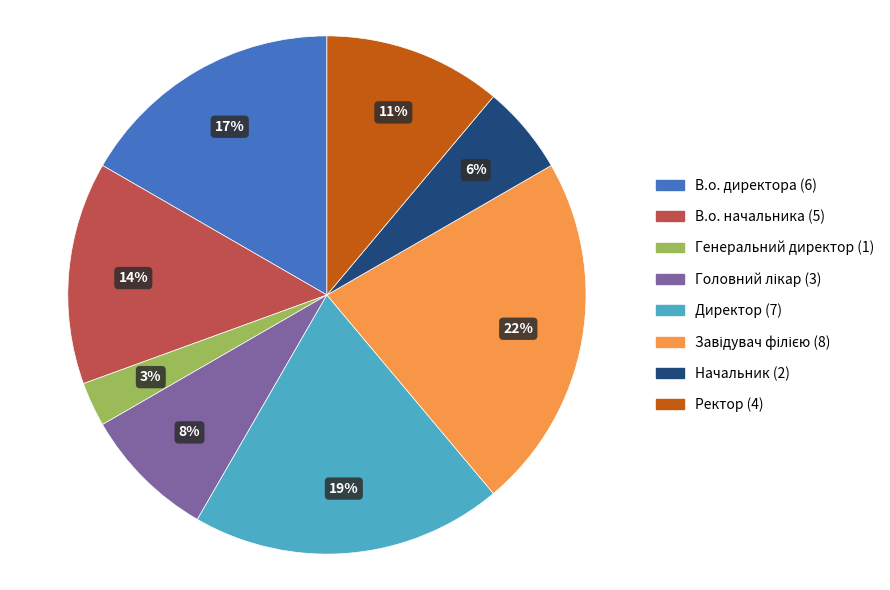

Which category has the smallest portion of the pie?

Генеральний директор